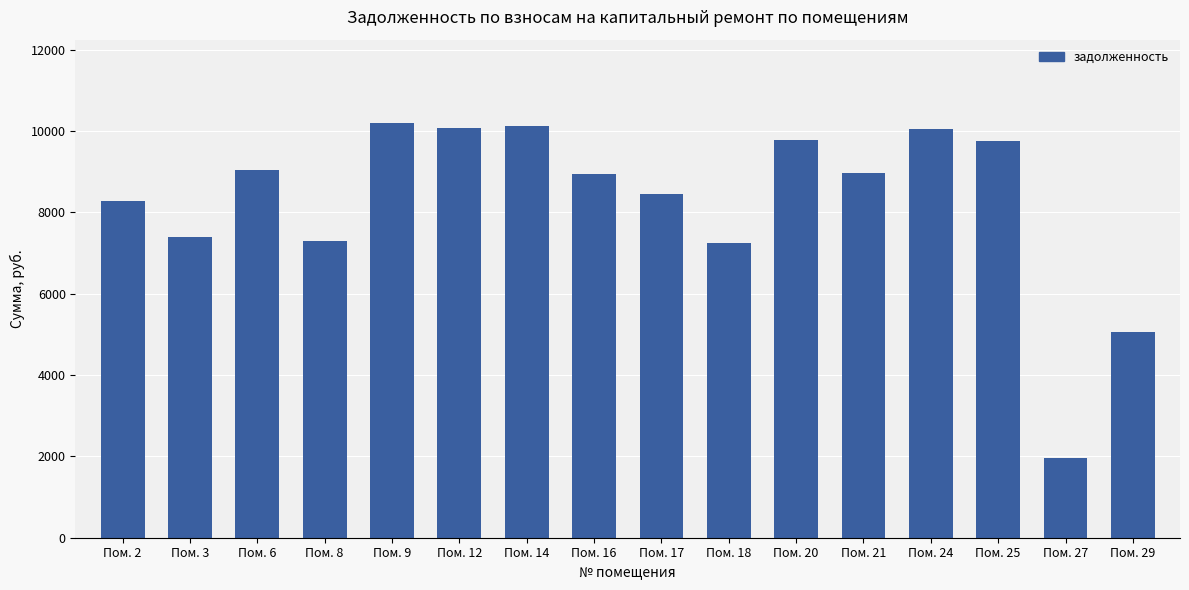

Does the chart contain any negative values?

No